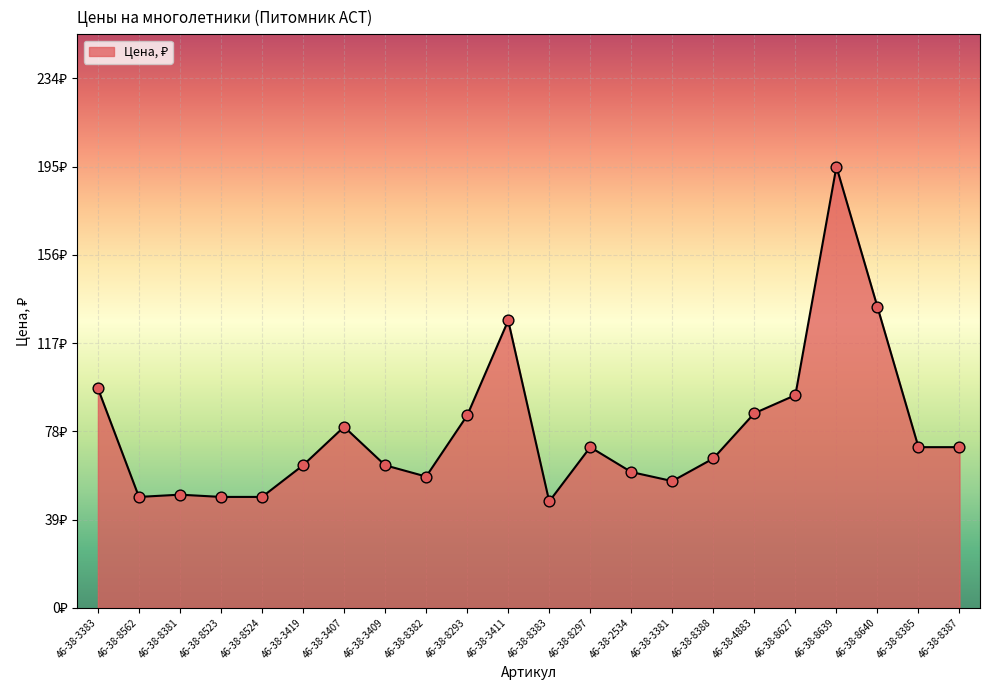

What is the change in value from 46-38-8562 to 46-38-8383?

-2